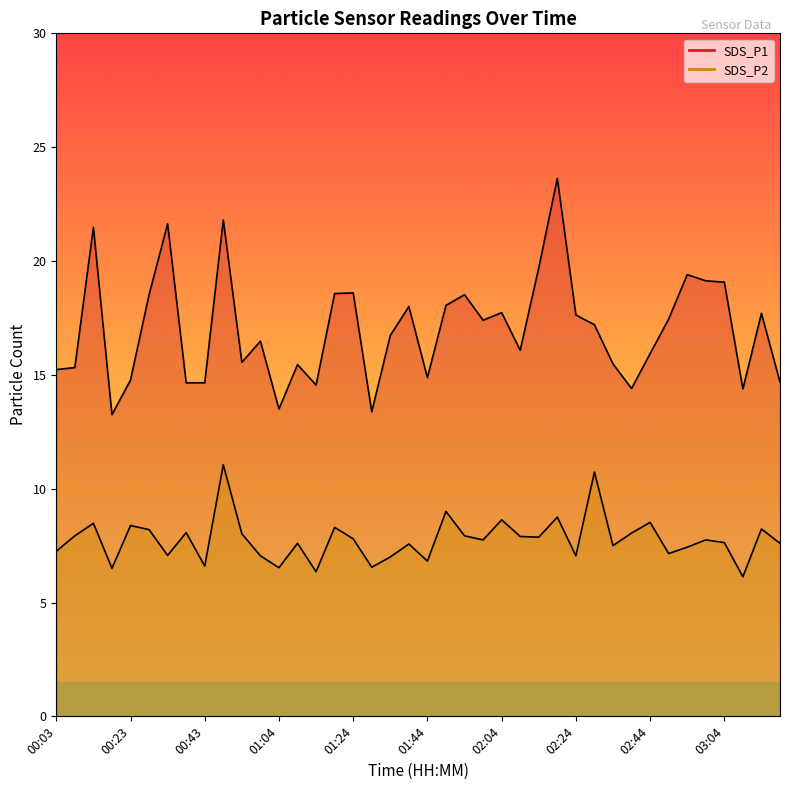

True or false: SDS_P1 and SDS_P2 intersect in this chart.

False